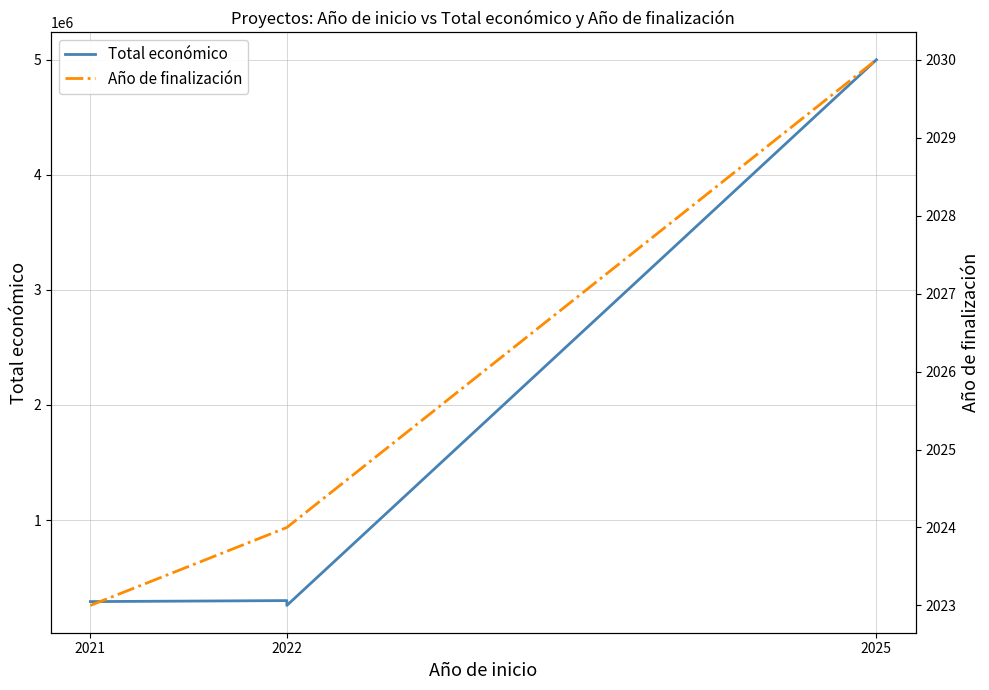

What value does the Año de finalización series have at 2022?

2024